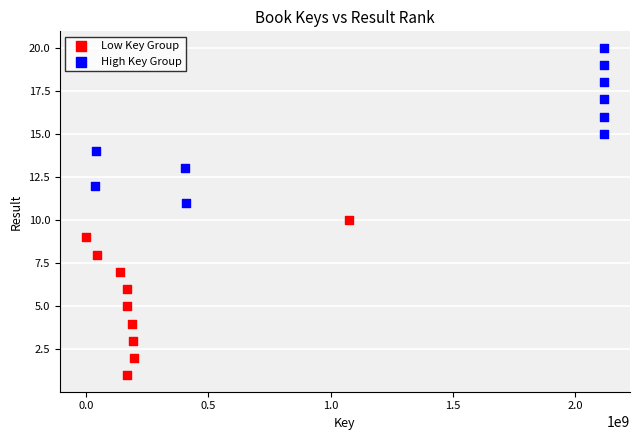

Which series contains the lowest Y value?

Low Key Group